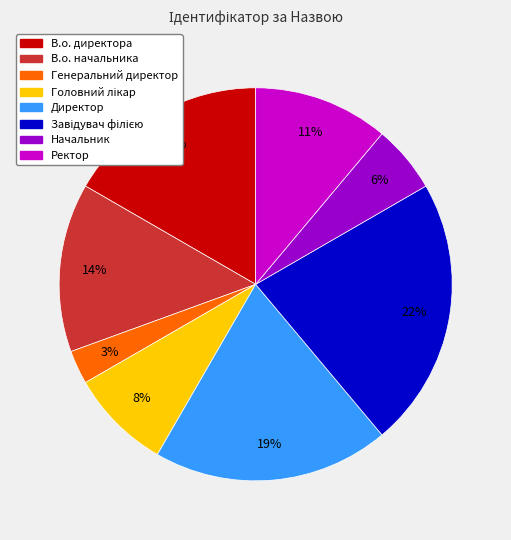

The Директор slice represents 19% of the pie. True or false?

True